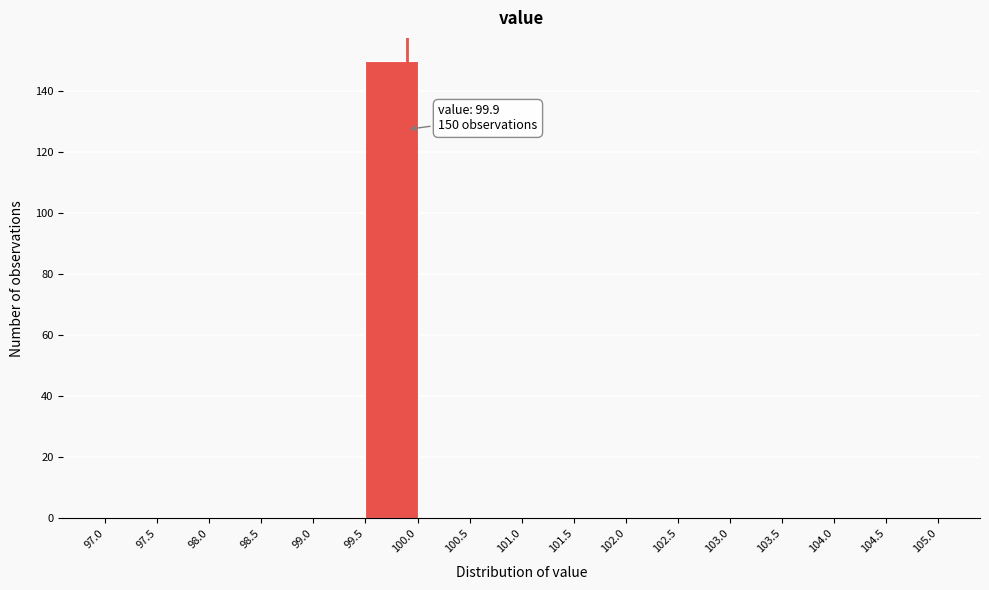

Which range on the x-axis has the tallest bar?

99.5 to 100.0